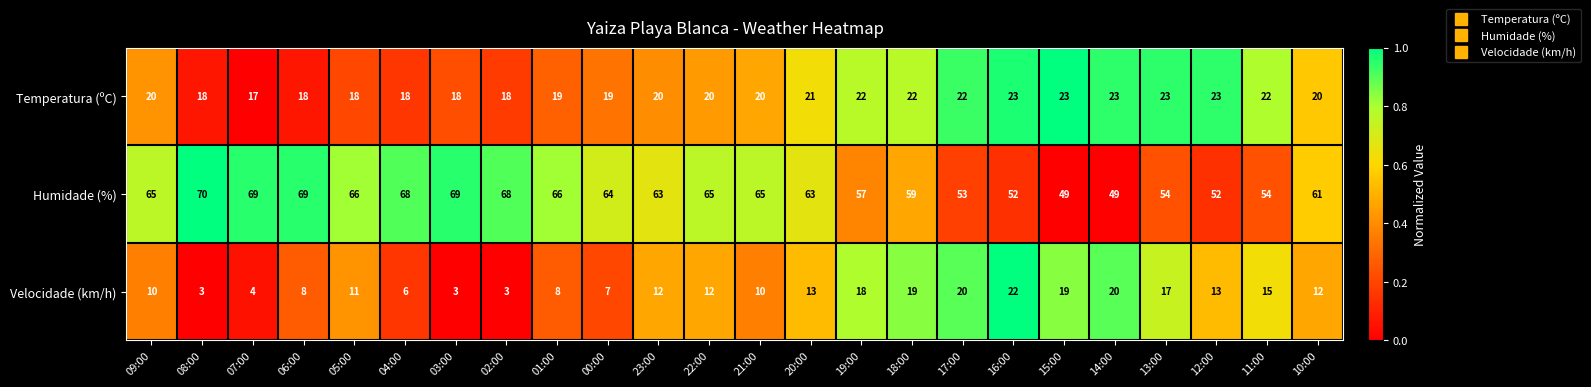

What is the difference between the maximum and minimum values in the Velocidade (km/h) series?

19